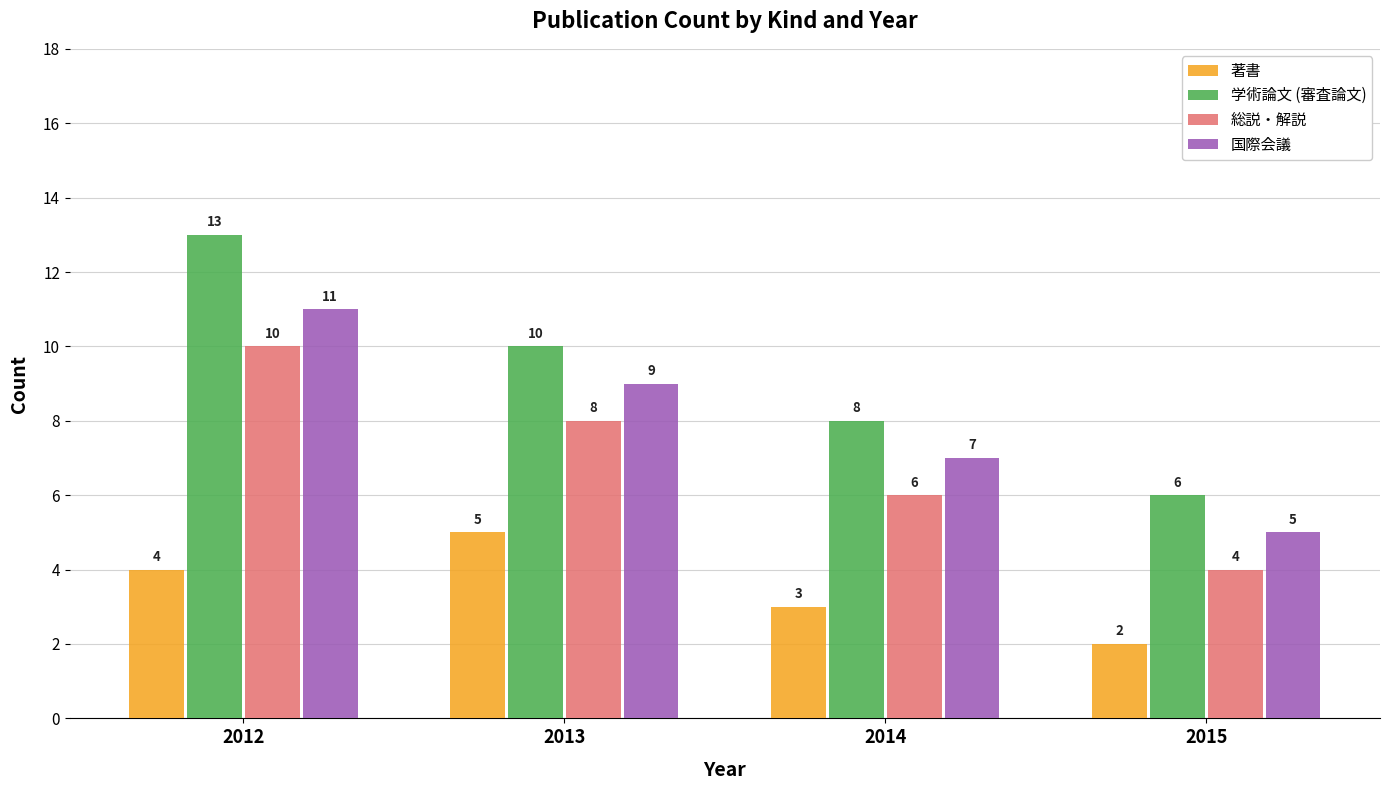

The value of 総説・解説 at 2015 is 2. True or false?

False